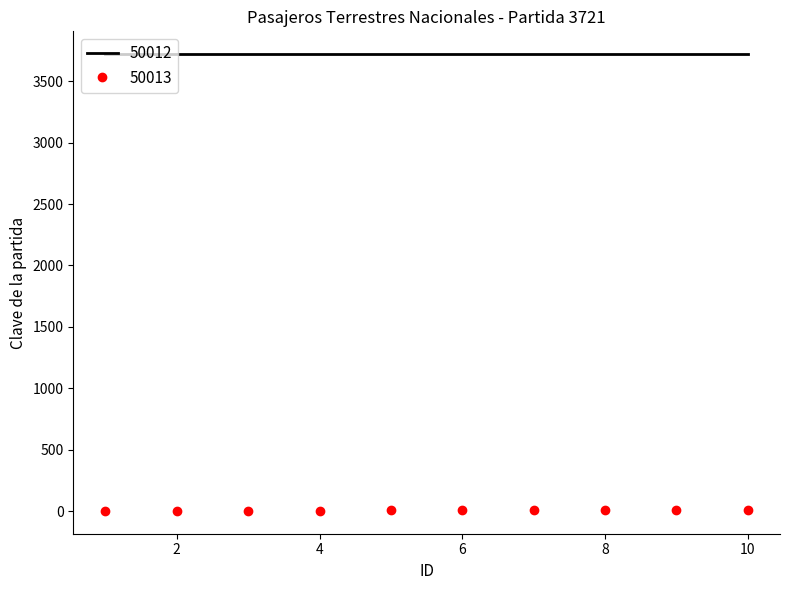

List the series in order of their peak value, highest first.

50012, 50013